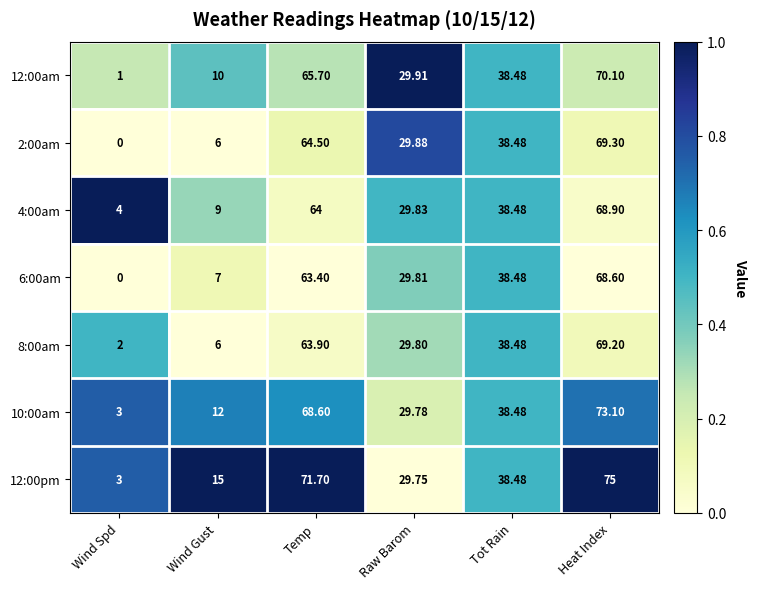

At which label does 2:00am reach its minimum?

Wind Spd